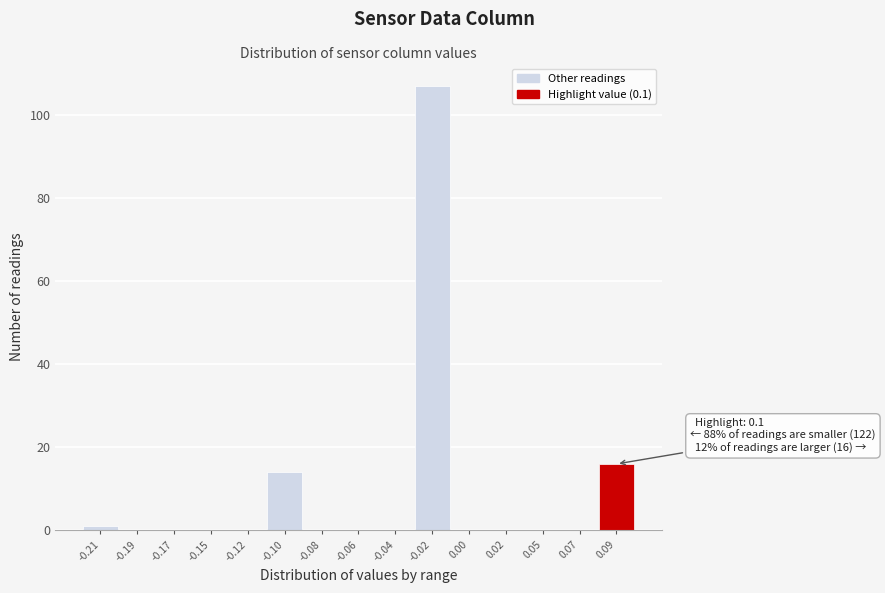

Reading left to right, list all the values displayed in this chart.

-0.21=1	-0.19=0	-0.17=0	-0.15=0	-0.12=0	-0.10=14	-0.08=0	-0.06=0	-0.04=0	-0.02=107	0.00=0	0.02=0	0.05=0	0.07=0	0.09=16